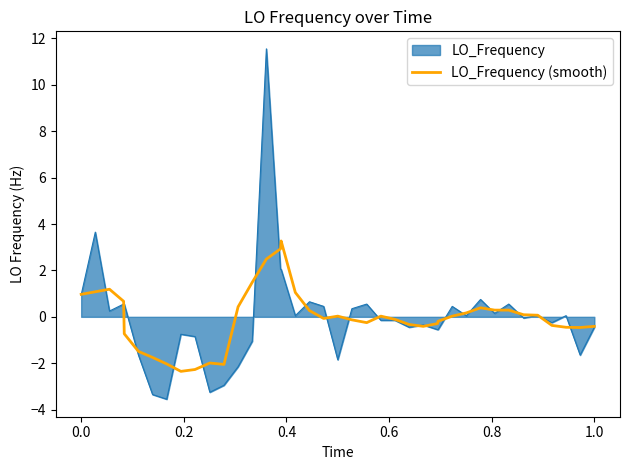

Which series has the widest spread of values?

LO_Frequency